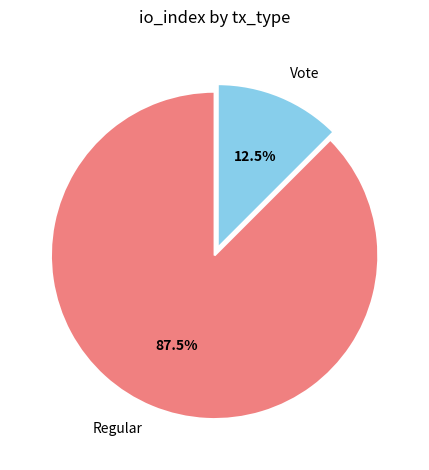

Which slice is the smallest?

Vote